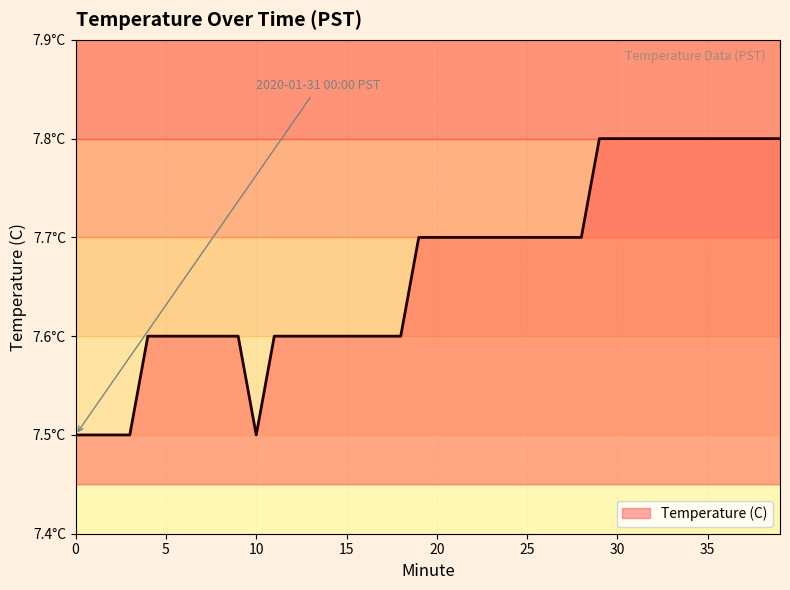

True or false: the data shows 7.7 at 24.

True